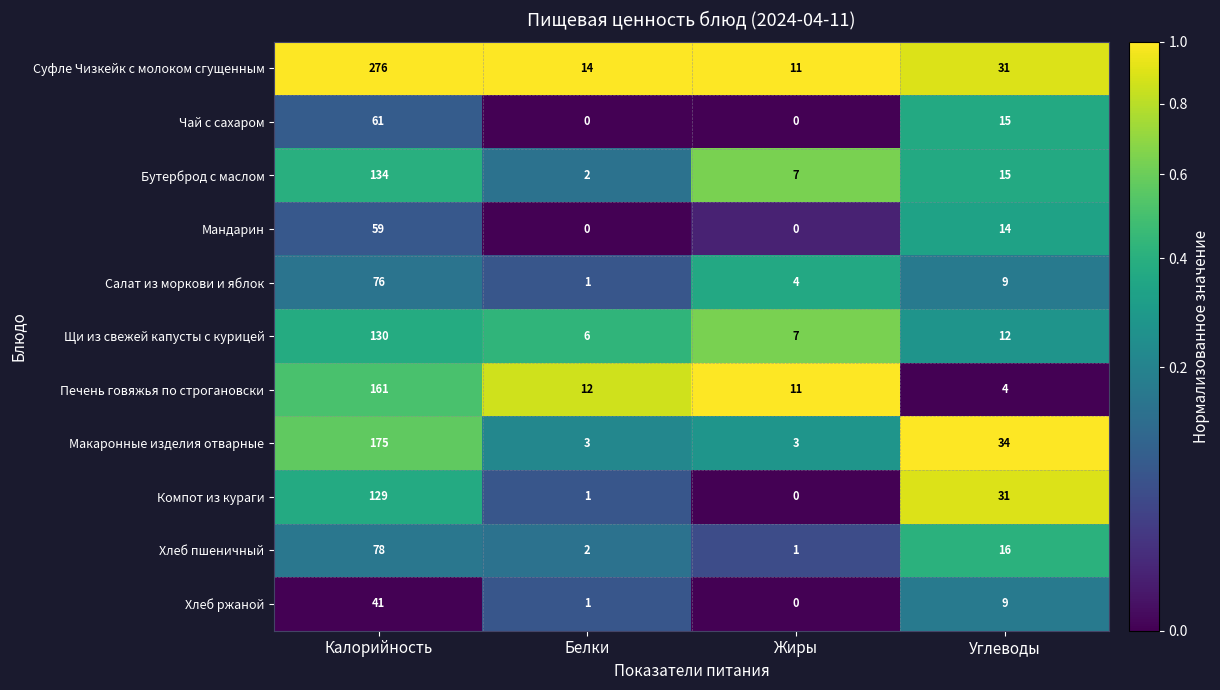

What is the average value of the Чай с сахаром series?

19